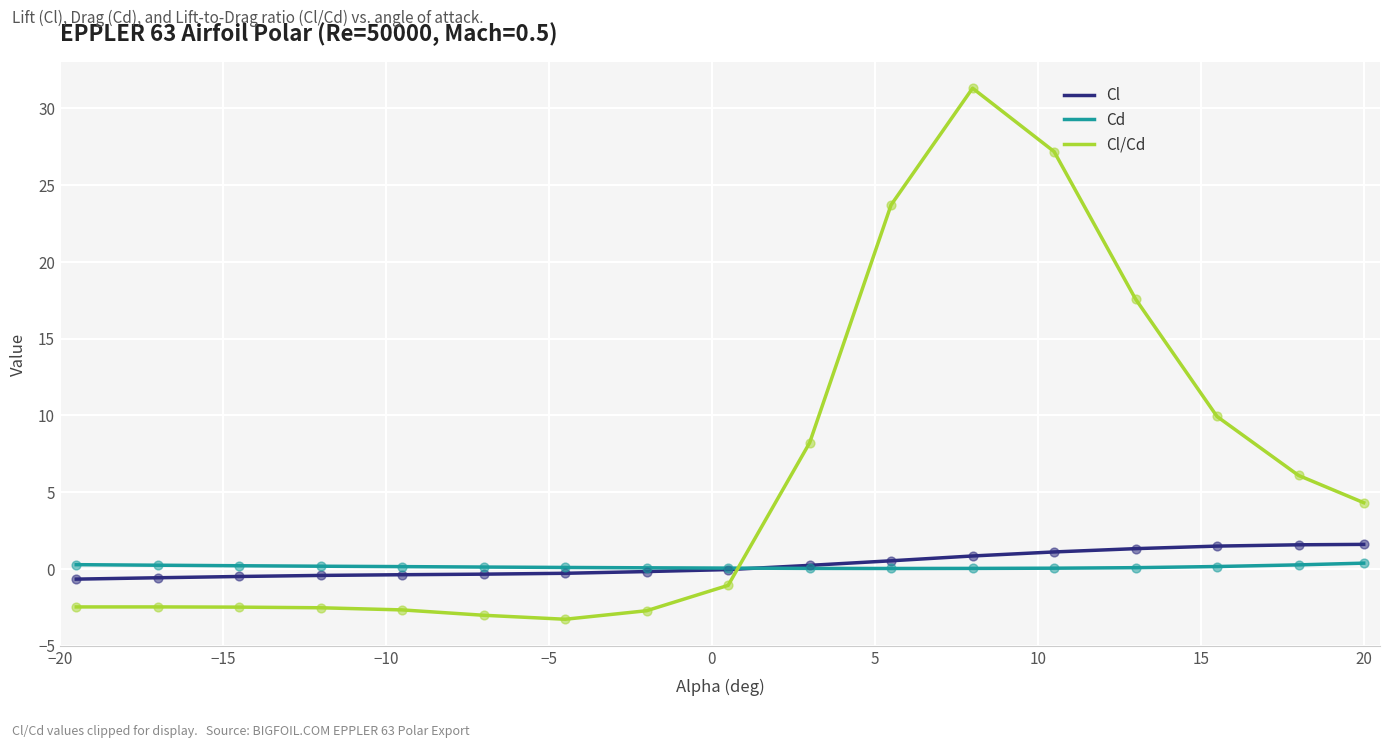

Which series has the largest total across all categories?

Cl/Cd